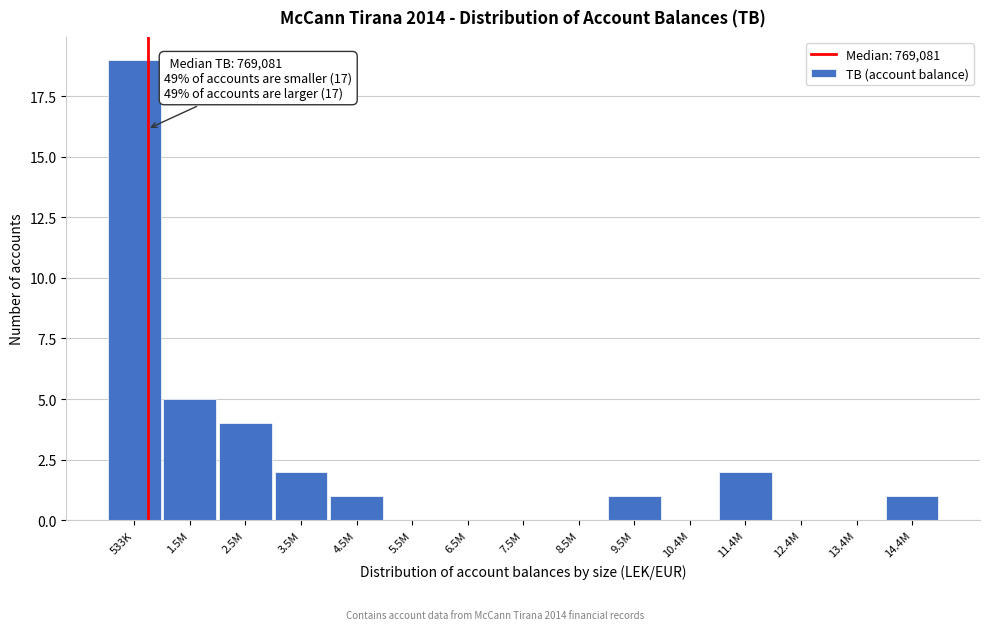

Reading left to right, transcribe all the data shown in this chart.

533K=19	1.5M=5	2.5M=4	3.5M=2	4.5M=1	5.5M=0	6.5M=0	7.5M=0	8.5M=0	9.5M=1	10.4M=0	11.4M=2	12.4M=0	13.4M=0	14.4M=1